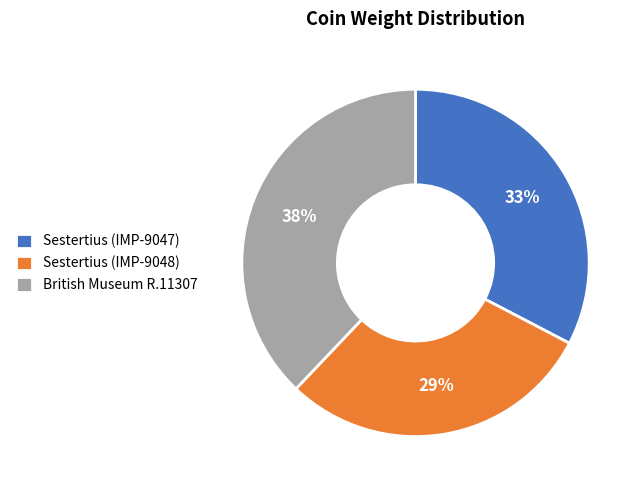

Rank the categories by value from lowest to highest.

Sestertius (IMP-9048), Sestertius (IMP-9047), British Museum R.11307